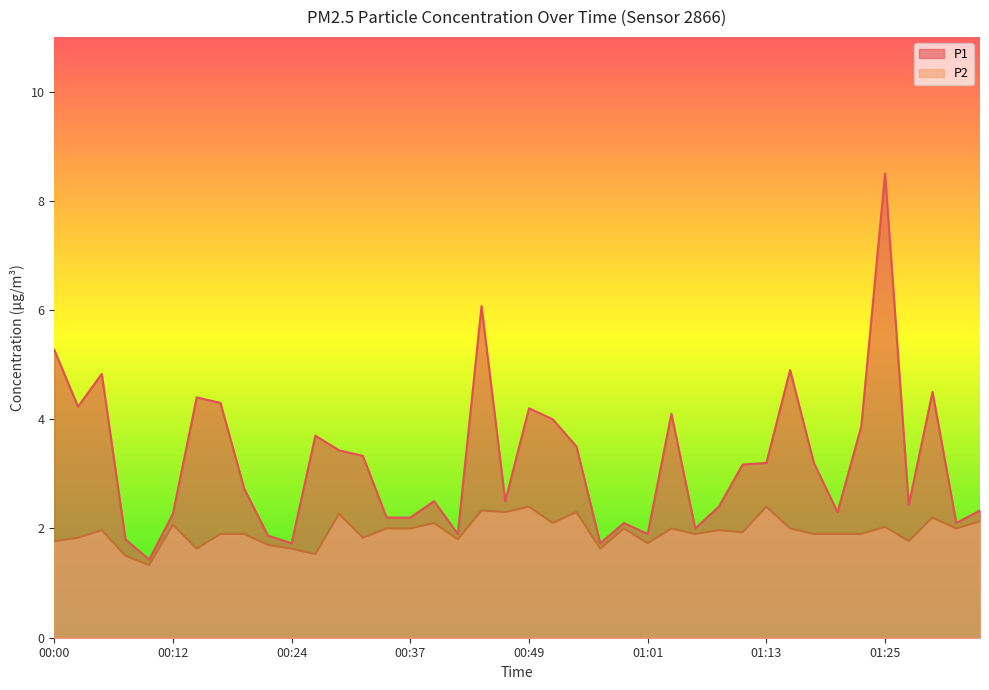

How many lines are shown in the chart?

2